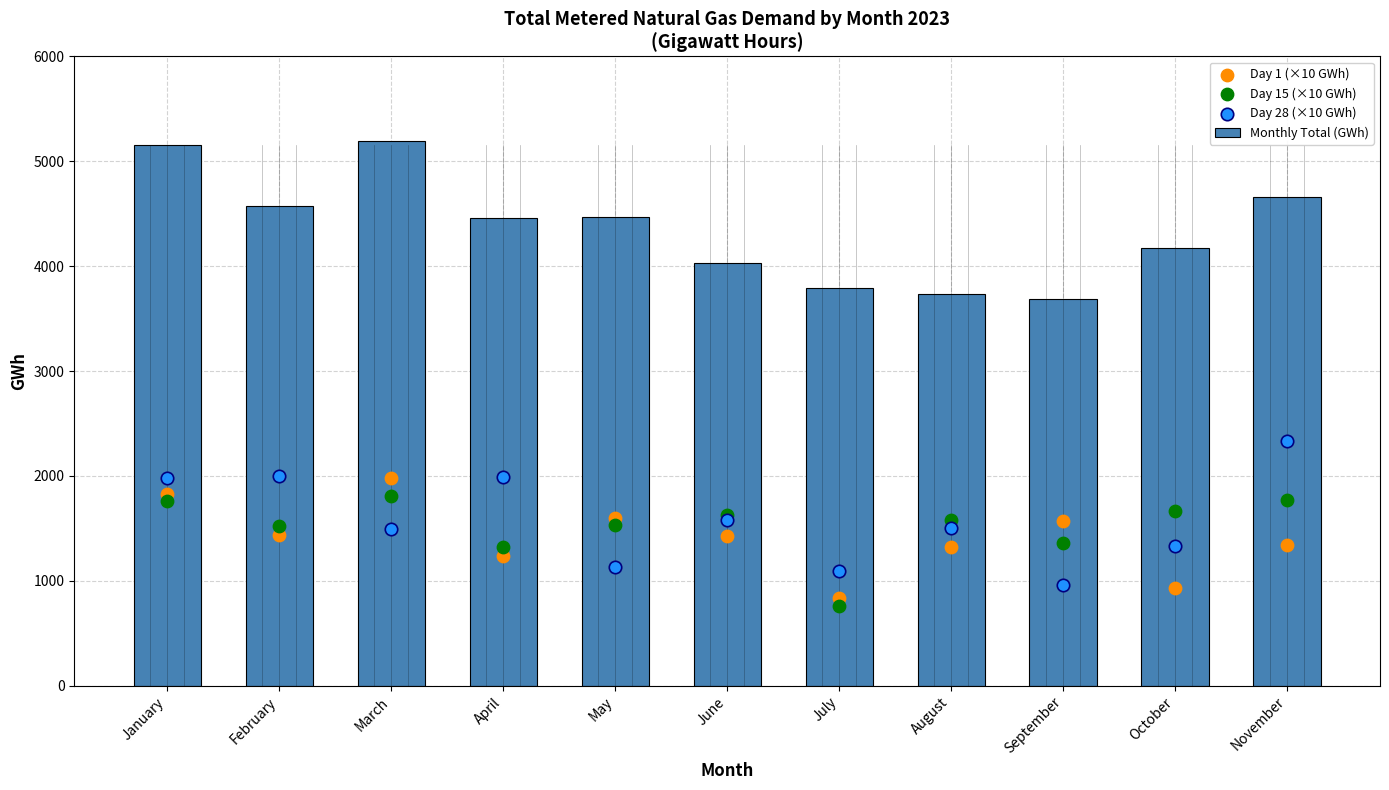

What is the total value across all series at May?

8730